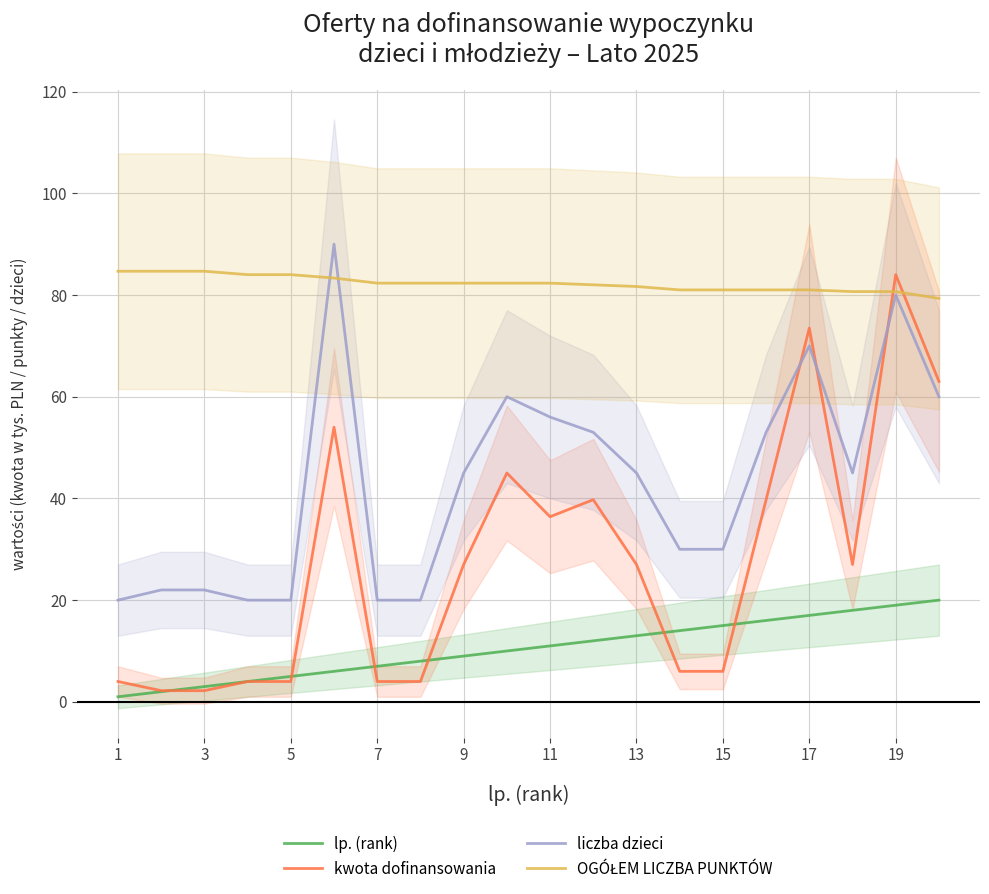

True or false: liczba dzieci and lp. (rank) intersect in this chart.

False